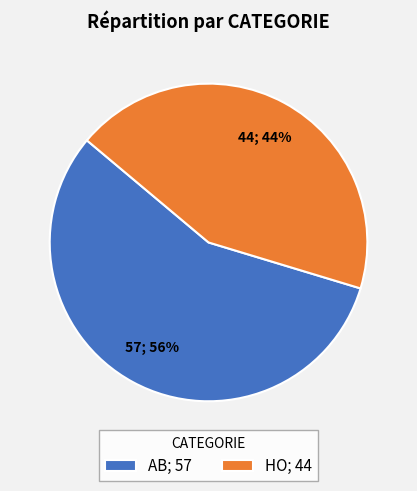

How many segments does this pie chart have?

2